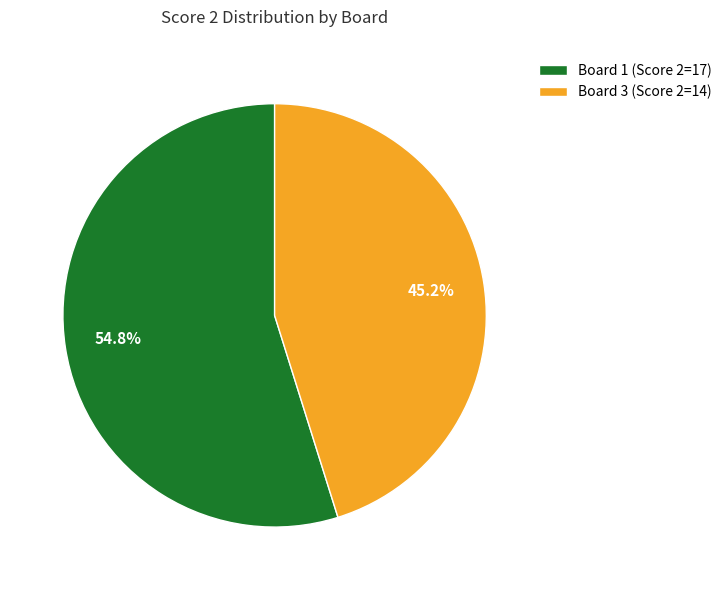

How much of the chart is everything except Board 3 (Score 2=14)?

54.8%